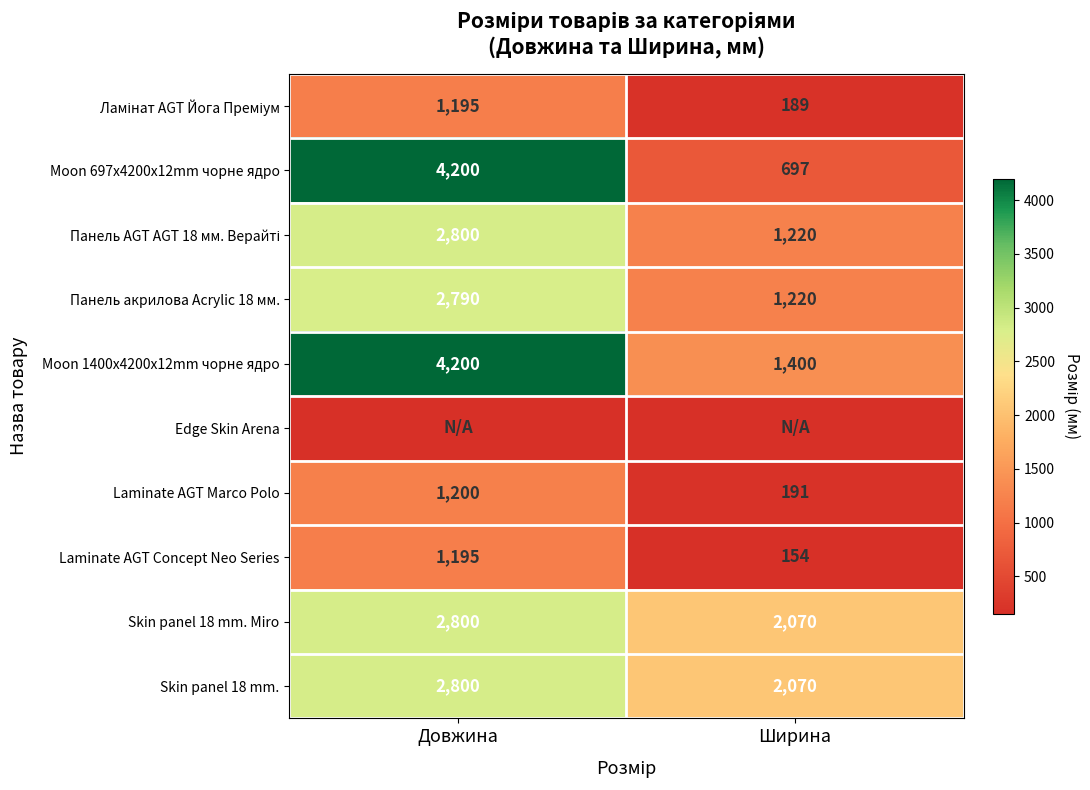

At which label is Laminate AGT Concept Neo Series closest to 674?

Ширина